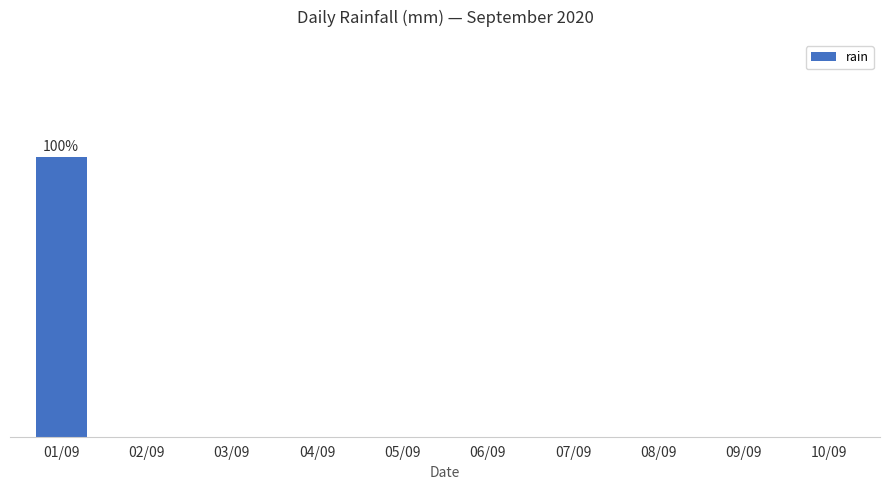

What is the sum of the values at 01/09 and 09/09?

3